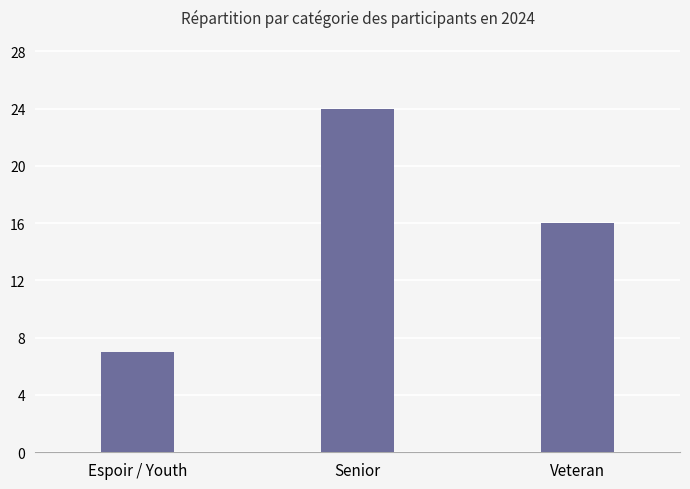

Reading left to right, transcribe all the data shown in this chart.

Espoir / Youth=7	Senior=24	Veteran=16